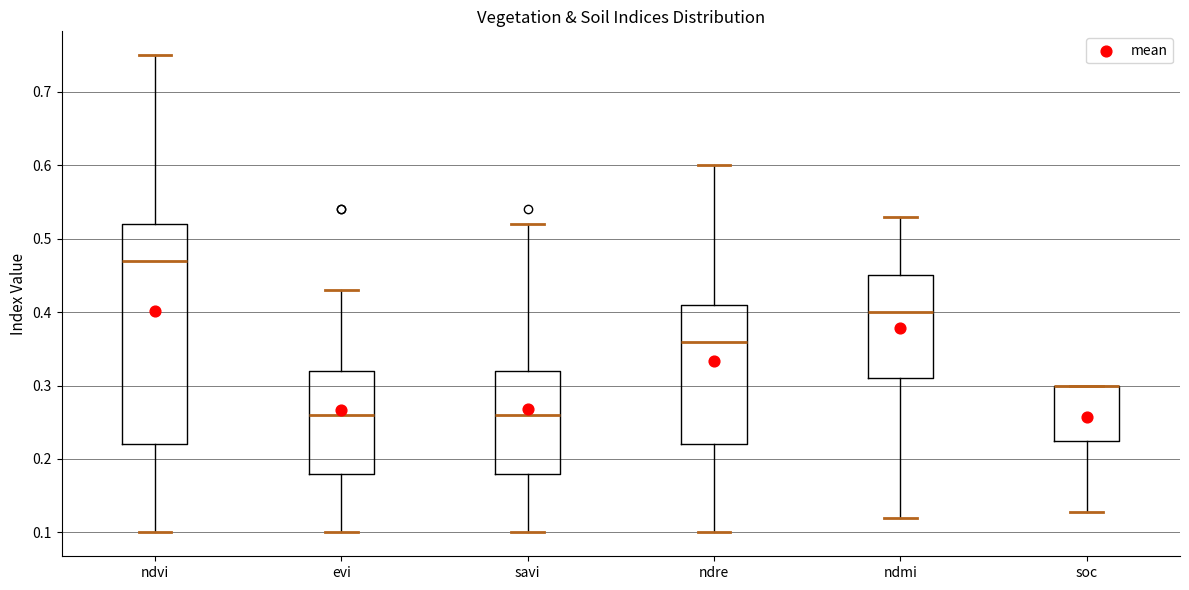

Reading left to right, transcribe this box plot: for each box, give where its median line is, the range the box spans, and where its two whiskers end, as read against the y-axis. The values are not printed on the chart, so give them approximately, as read against the axis.

ndvi: median 0.47, box 0.22 to 0.52, whiskers 0.10 to 0.75
evi: median 0.26, box 0.18 to 0.32, whiskers 0.10 to 0.43
savi: median 0.26, box 0.18 to 0.32, whiskers 0.10 to 0.52
ndre: median 0.36, box 0.22 to 0.41, whiskers 0.10 to 0.60
ndmi: median 0.40, box 0.31 to 0.45, whiskers 0.12 to 0.53
soc: median 0.30 (drawn on the box's upper edge), box 0.22 to 0.30, whiskers 0.13 to 0.30